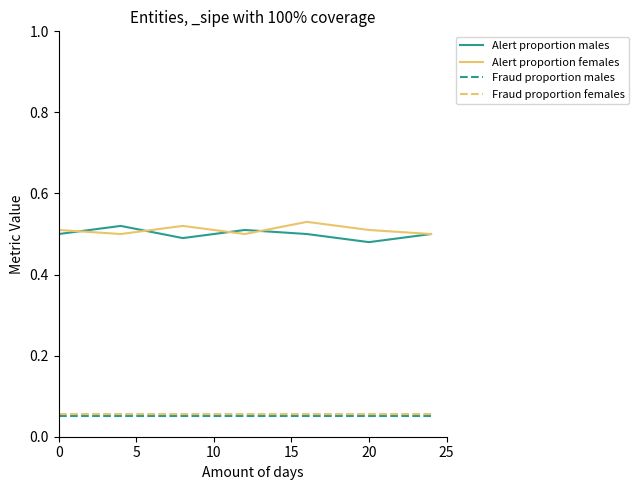

True or false: Alert proportion males and Fraud proportion females intersect in this chart.

False